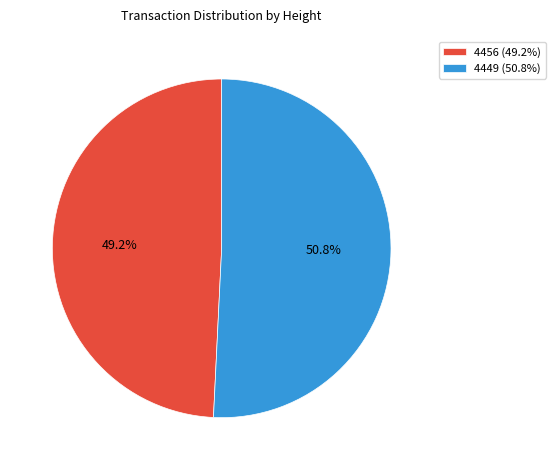

What percentage is the 4449 slice, to the nearest percent?

51%